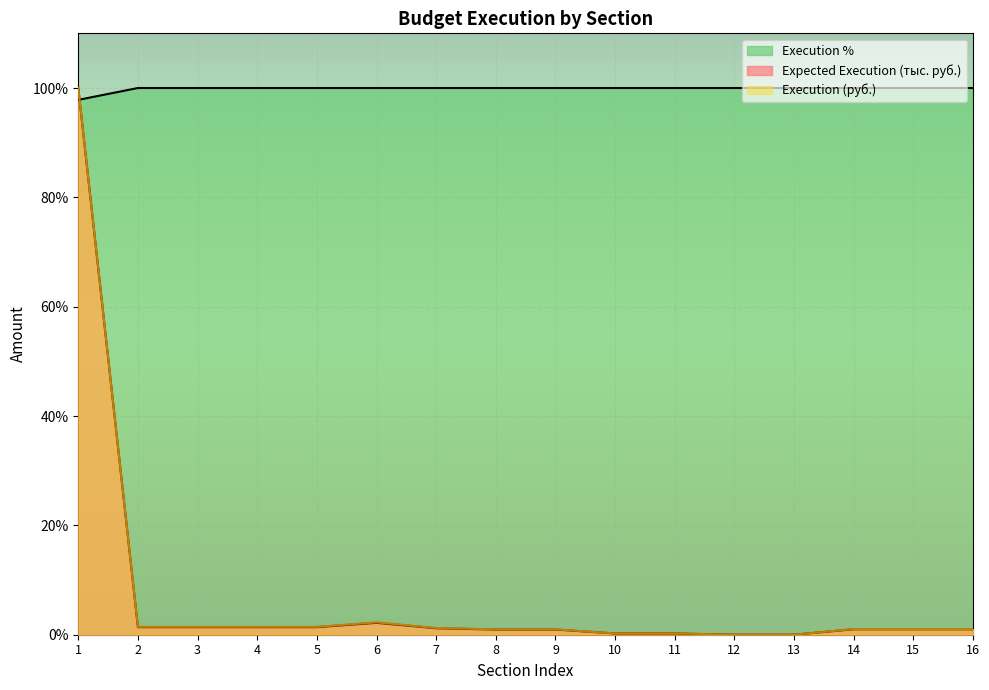

Which series has the largest total across all categories?

Execution %